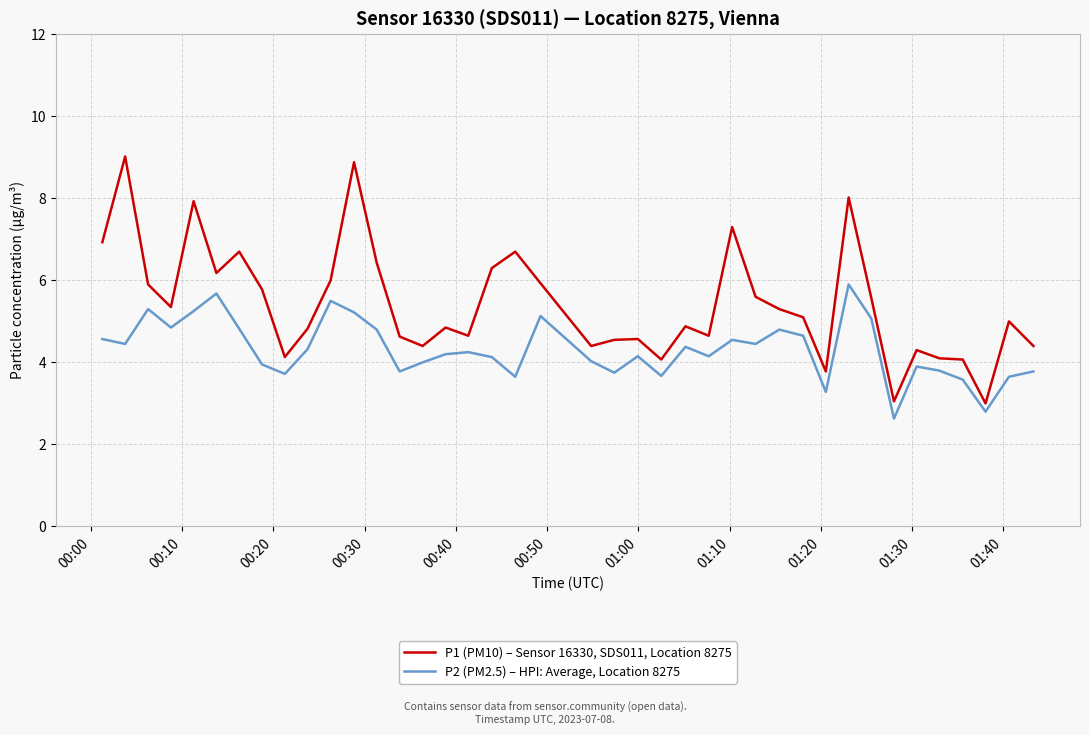

List the series in order of their peak value, highest first.

P1 (PM10) – Sensor 16330, SDS011, Location 8275, P2 (PM2.5) – HPI: Average, Location 8275